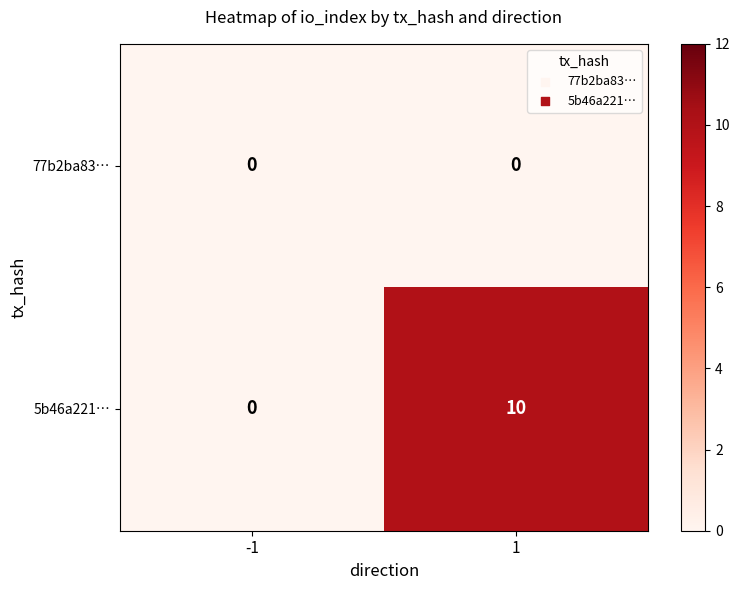

Reading left to right, what are all the values shown in this chart?

77b2ba83…: 0	0
5b46a221…: 0	10